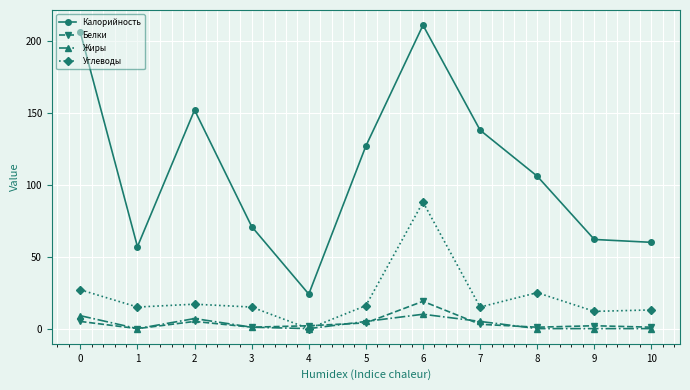

Reading left to right, transcribe all the data shown in this chart.

Калорийность: 206	57	152	71	24	127	211	138	106	62	60
Белки: 5	0	5	1	2	4	19	3	1	2	1
Жиры: 9	0	7	1	0	5	10	5	0	0	0
Углеводы: 27	15	17	15	0	16	88	15	25	12	13